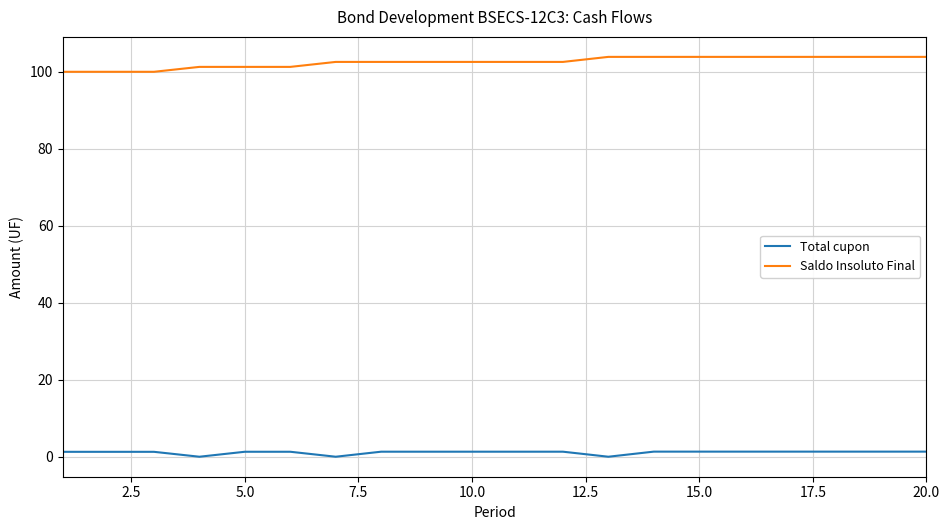

What is the greatest value displayed?

103.9